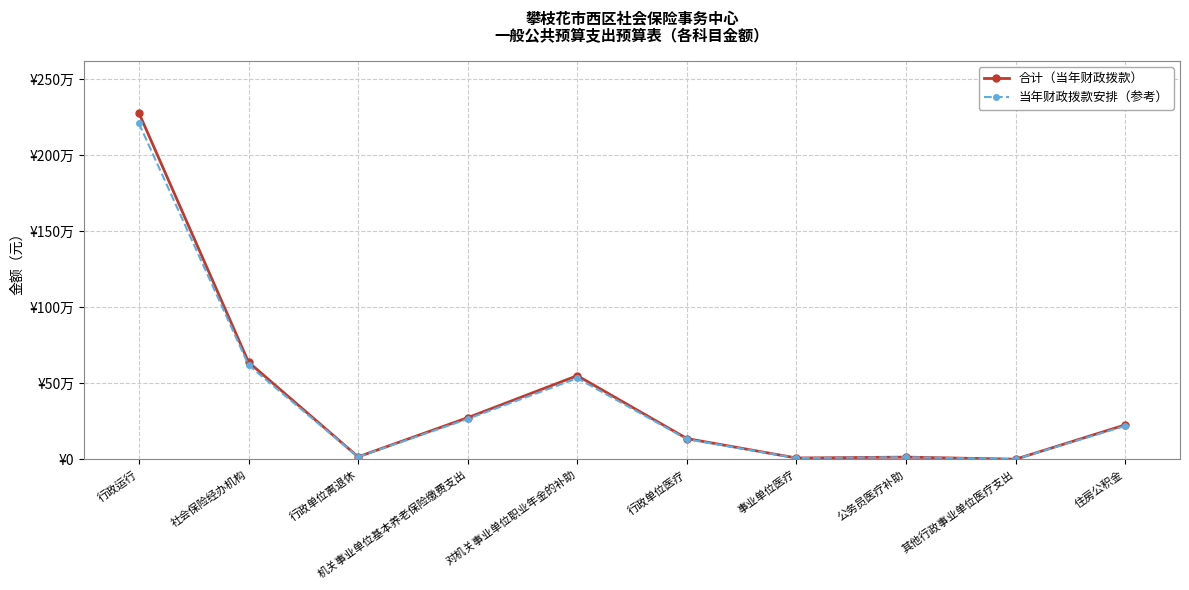

In 当年财政拨款安排（参考）, how many points are higher than both neighbors (excluding endpoints)?

2